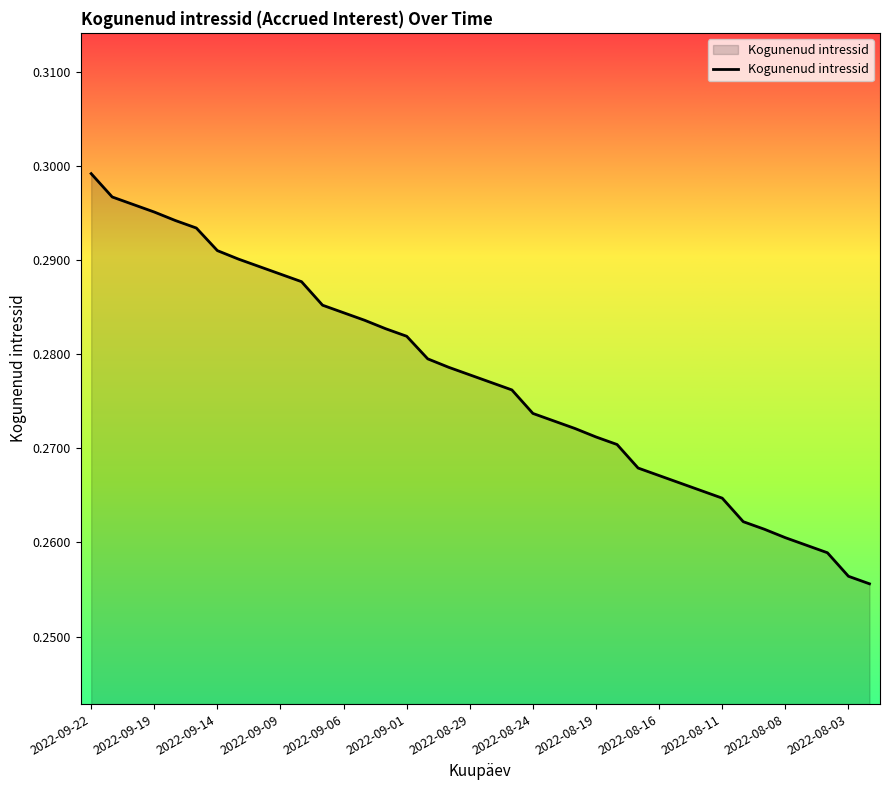

Where is the data nearest to the value 0?

2022-08-02